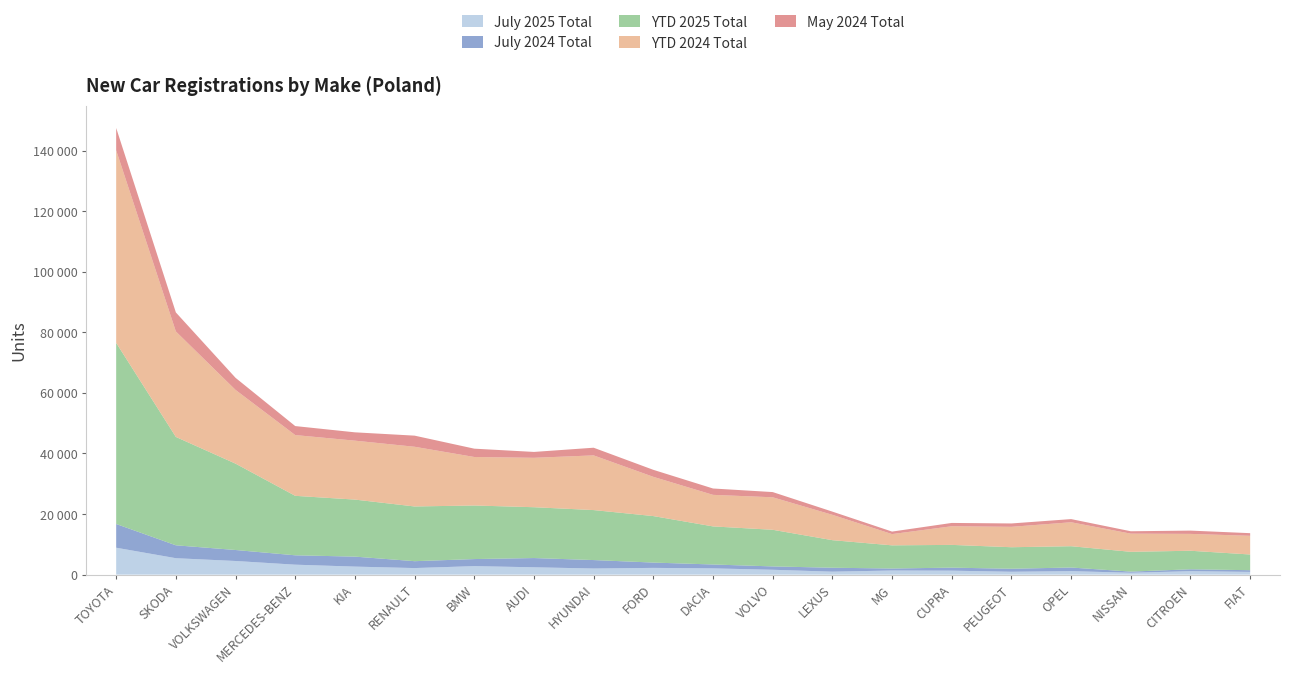

Reading right to left, extract all data points from this chart.

July 2025 Total: FIAT=907	CITROEN=1132	NISSAN=621	OPEL=1147	PEUGEOT=947	CUPRA=1309	MG=1358	LEXUS=975	VOLVO=1606	DACIA=2065	FORD=2227	HYUNDAI=2020	AUDI=2423	BMW=2808	RENAULT=2167	KIA=2649	MERCEDES-BENZ=3285	VOLKSWAGEN=4503	SKODA=5425	TOYOTA=8885
July 2024 Total: FIAT=554	CITROEN=633	NISSAN=376	OPEL=1201	PEUGEOT=997	CUPRA=997	MG=662	LEXUS=1302	VOLVO=1106	DACIA=1282	FORD=1753	HYUNDAI=2788	AUDI=3050	BMW=2329	RENAULT=2272	KIA=3296	MERCEDES-BENZ=3095	VOLKSWAGEN=3628	SKODA=4258	TOYOTA=7830
YTD 2025 Total: FIAT=5184	CITROEN=6116	NISSAN=6533	OPEL=7032	PEUGEOT=7100	CUPRA=7510	MG=7644	LEXUS=9098	VOLVO=12092	DACIA=12572	FORD=15348	HYUNDAI=16502	AUDI=16781	BMW=17684	RENAULT=18063	KIA=18826	MERCEDES-BENZ=19630	VOLKSWAGEN=28507	SKODA=35773	TOYOTA=59794
YTD 2024 Total: FIAT=6169	CITROEN=5568	NISSAN=5996	OPEL=7911	PEUGEOT=6739	CUPRA=6153	MG=3717	LEXUS=8371	VOLVO=10728	DACIA=10417	FORD=12957	HYUNDAI=18056	AUDI=16310	BMW=16016	RENAULT=19710	KIA=19457	MERCEDES-BENZ=20062	VOLKSWAGEN=24340	SKODA=34824	TOYOTA=63560
May 2024 Total: FIAT=873	CITROEN=1084	NISSAN=790	OPEL=1042	PEUGEOT=1109	CUPRA=1096	MG=828	LEXUS=1055	VOLVO=1720	DACIA=2099	FORD=2312	HYUNDAI=2529	AUDI=1940	BMW=2746	RENAULT=3669	KIA=2748	MERCEDES-BENZ=2969	VOLKSWAGEN=3990	SKODA=6280	TOYOTA=7381